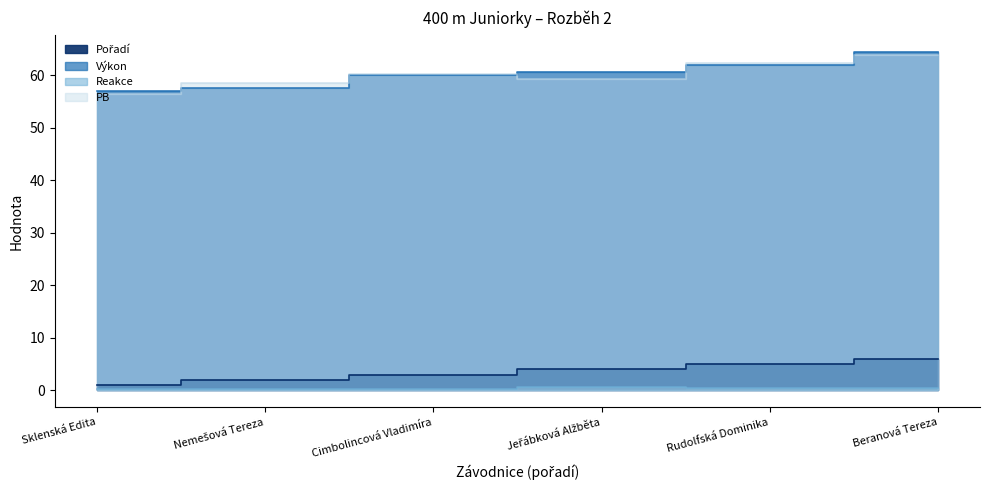

Which label corresponds to the largest value in the chart?

Beranová Tereza